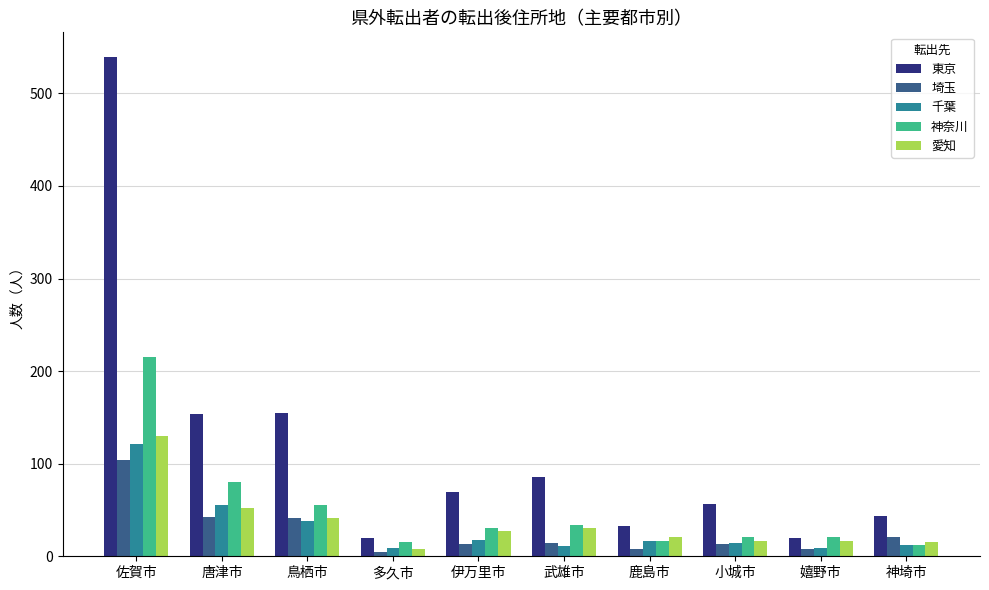

Are the bars horizontal?

No